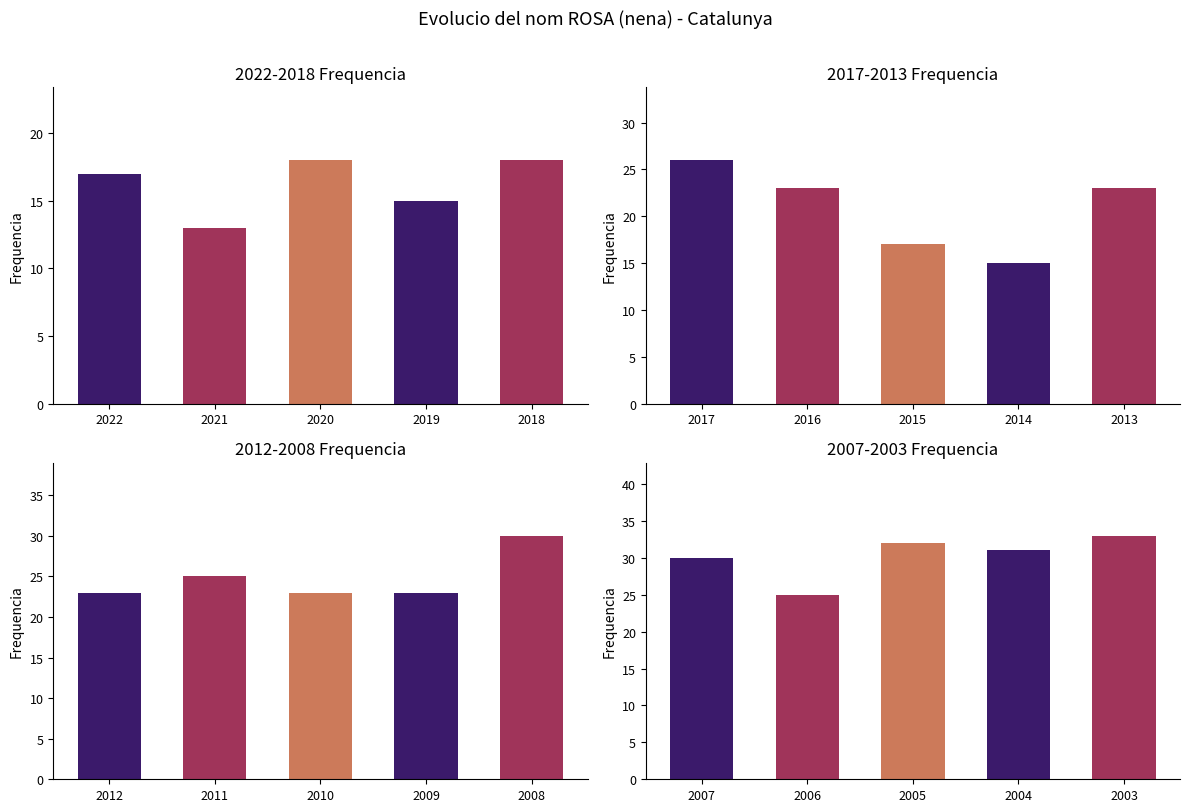

Which category has the lowest value across all series?

2021